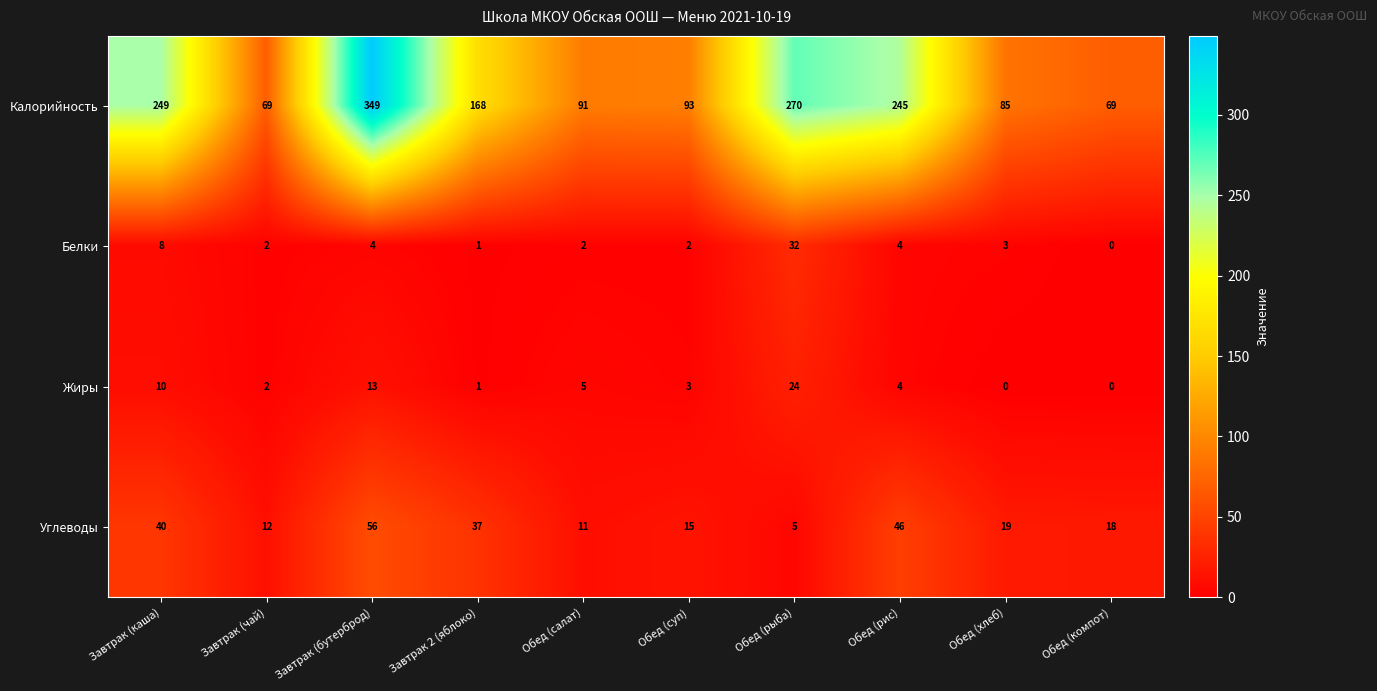

What is the spread (max minus min) of values at Завтрак 2 (яблоко)?

167